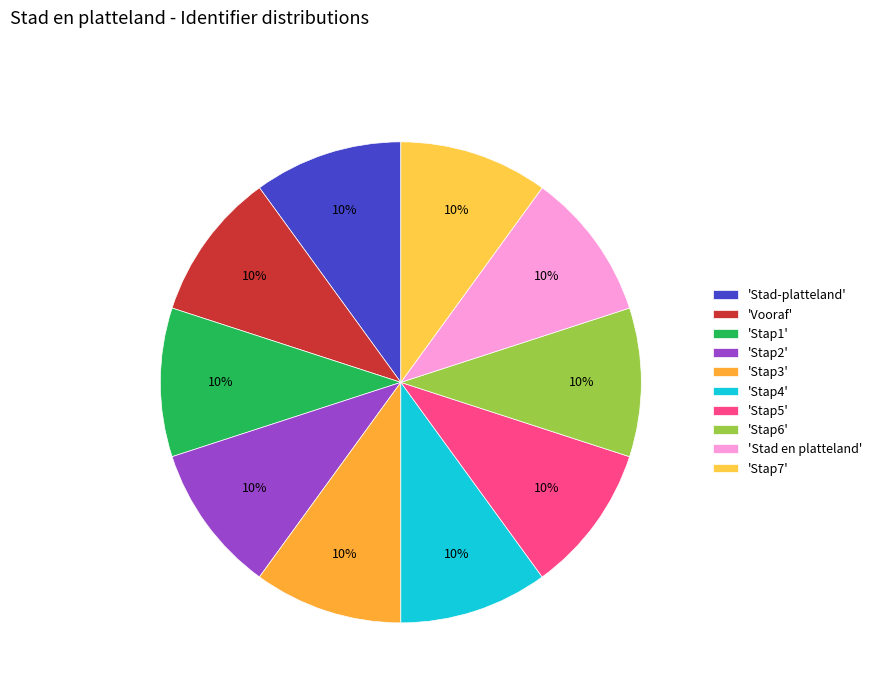

Count the number of slices in the pie.

10